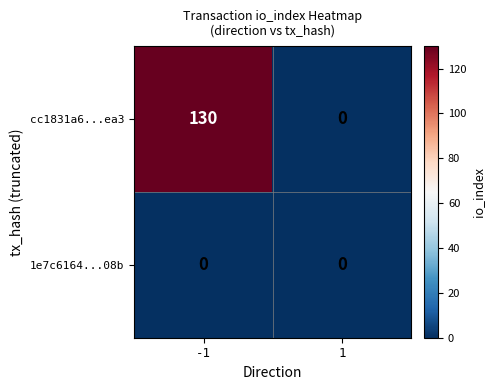

What is the sum of all cc1831a6...ea3 values?

130